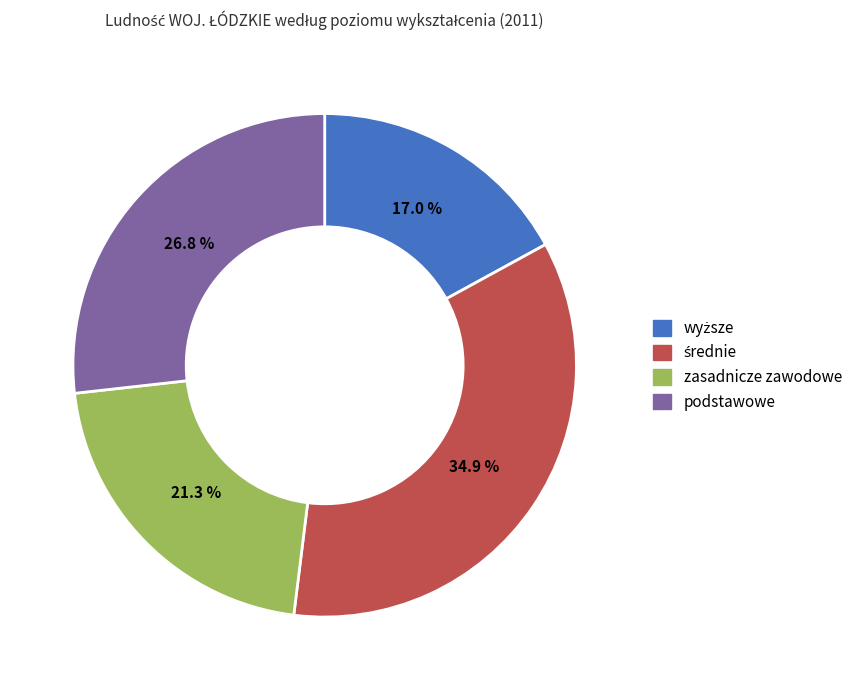

True or false: podstawowe accounts for 27% of the total.

True